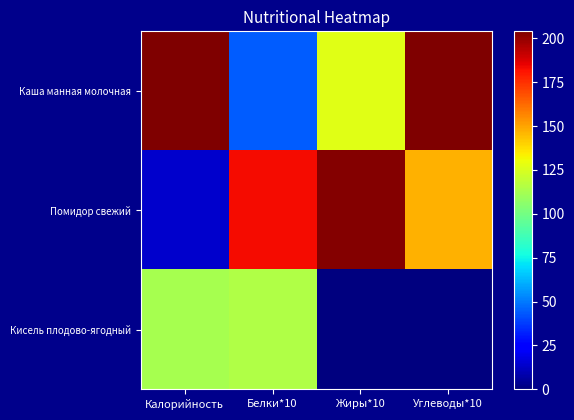

At which category is the sum across all series the highest?

Углеводы*10